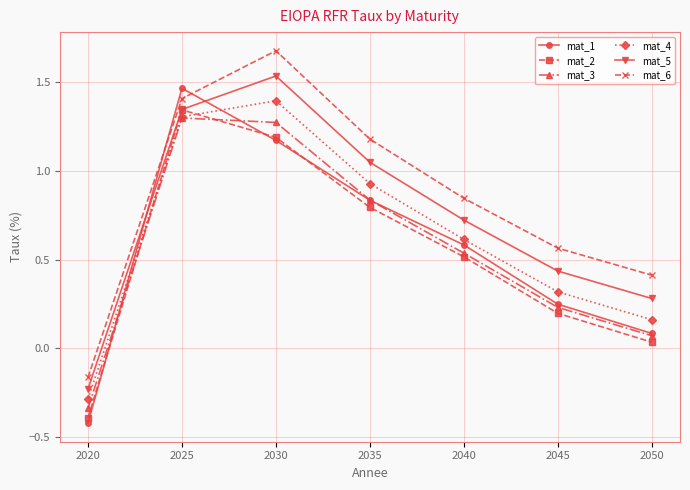

What is the total value across all series at 2030?

8.2